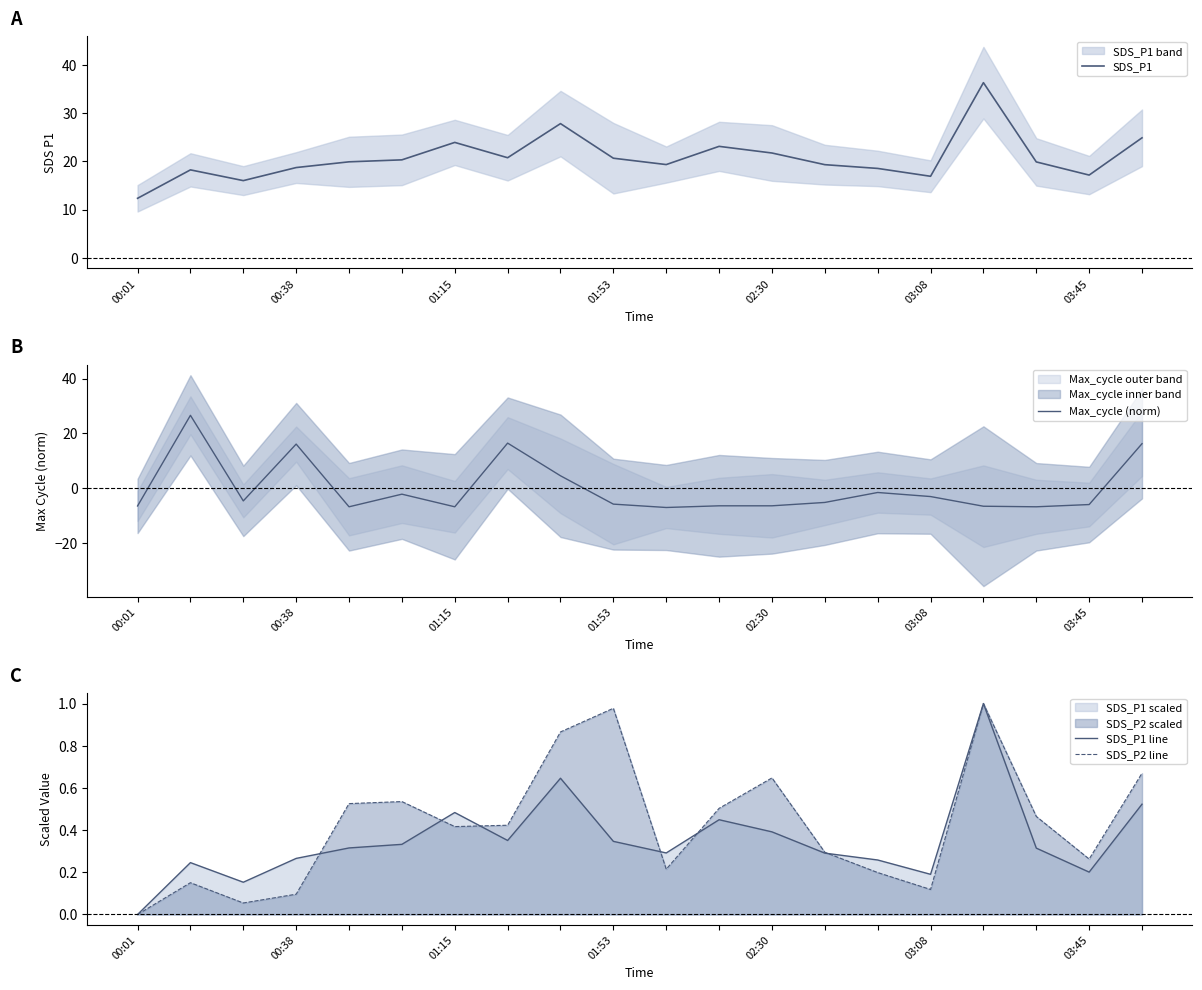

The value of SDS_P2 line at 00:01 is -0.6. True or false?

False